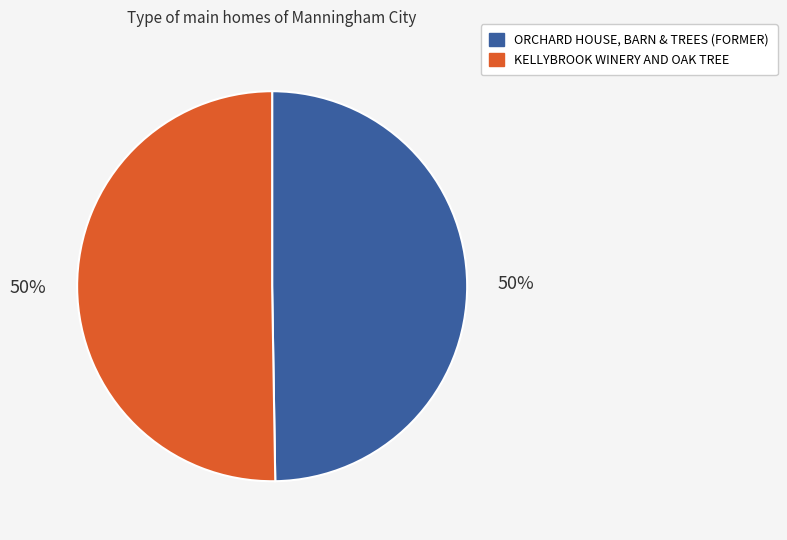

What percentage is the ORCHARD HOUSE, BARN & TREES (FORMER) slice, to the nearest percent?

50%